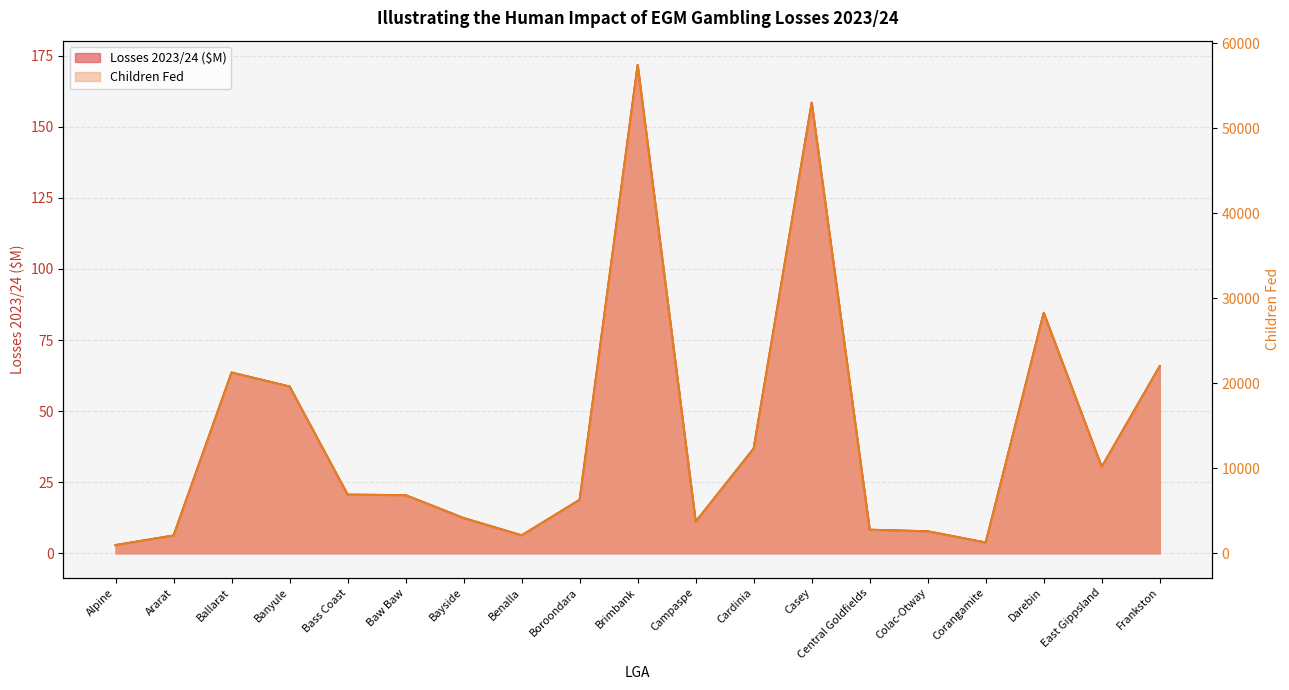

Rank the categories by Children Fed value from highest to lowest.

Brimbank, Casey, Darebin, Frankston, Ballarat, Banyule, Cardinia, East Gippsland, Bass Coast, Baw Baw, Boroondara, Bayside, Campaspe, Central Goldfields, Colac-Otway, Benalla, Ararat, Corangamite, Alpine